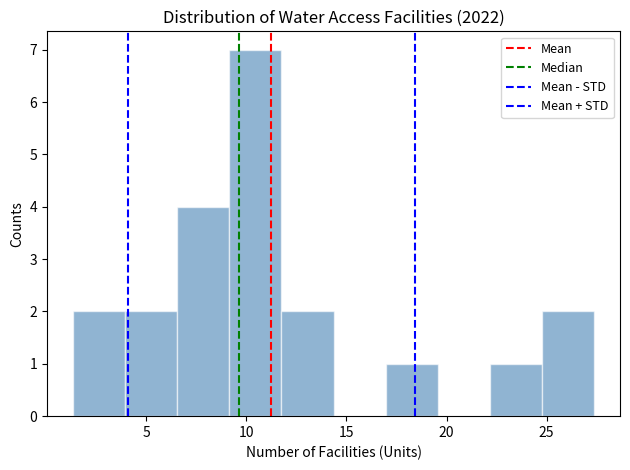

Reading left to right, transcribe this chart: for each bar, give the range it covers on the x-axis and its height. Neither the bar edges nor the heights are printed on the chart, so give them approximately, as read against the axes.

1.5 to 4.0: 2
4.0 to 6.5: 2
6.5 to 9.0: 4
9.0 to 11.5: 7
11.5 to 14.5: 2
14.5 to 17.0: 0
17.0 to 19.5: 1
19.5 to 22.0: 0
22.0 to 25.0: 1
25.0 to 27.5: 2